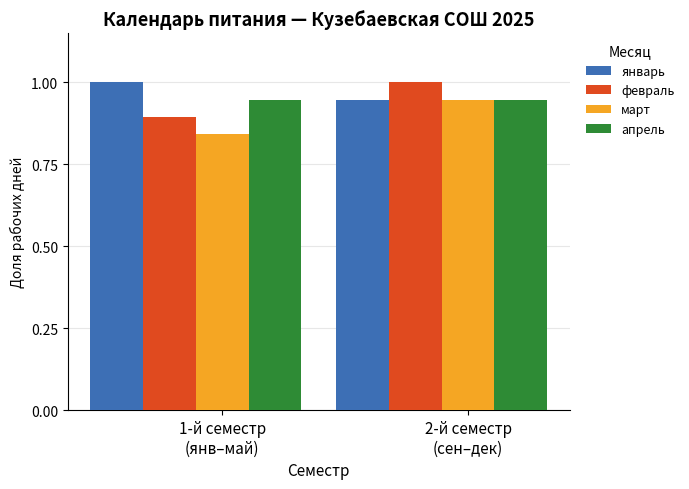

What is the sum of all апрель values?

1.9